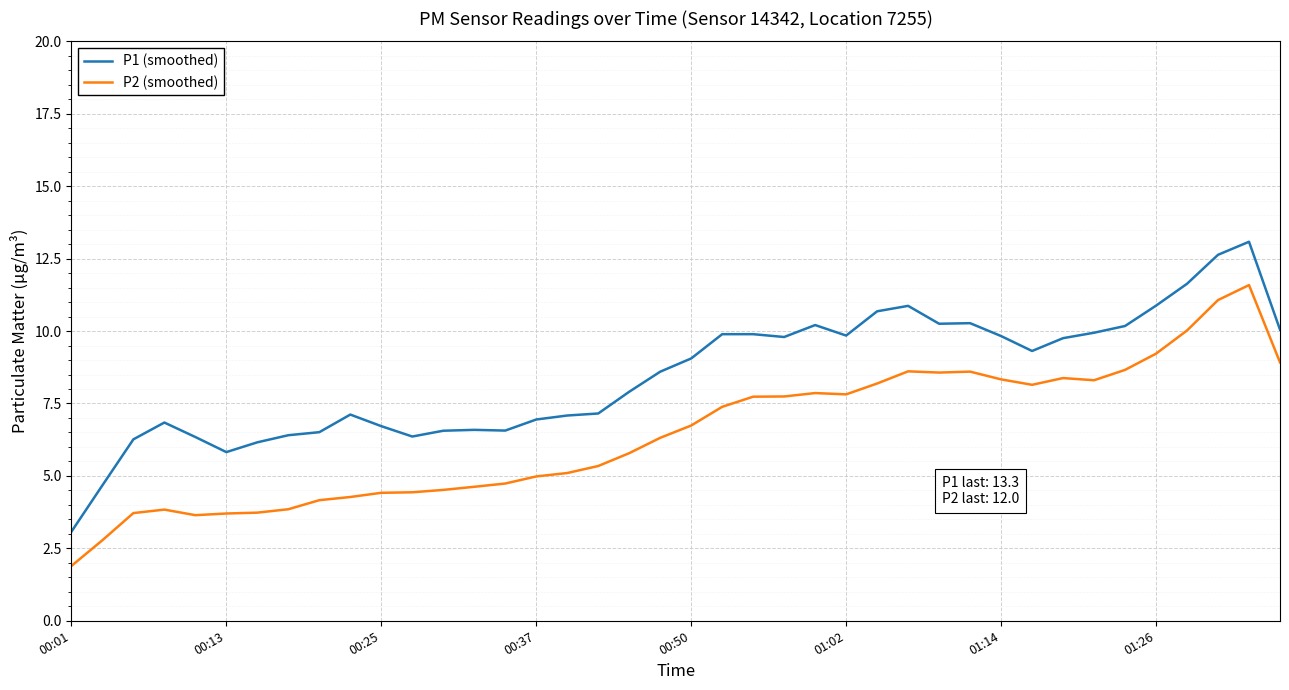

Rank the series by their average value, from lowest to highest.

P2 (smoothed), P1 (smoothed)